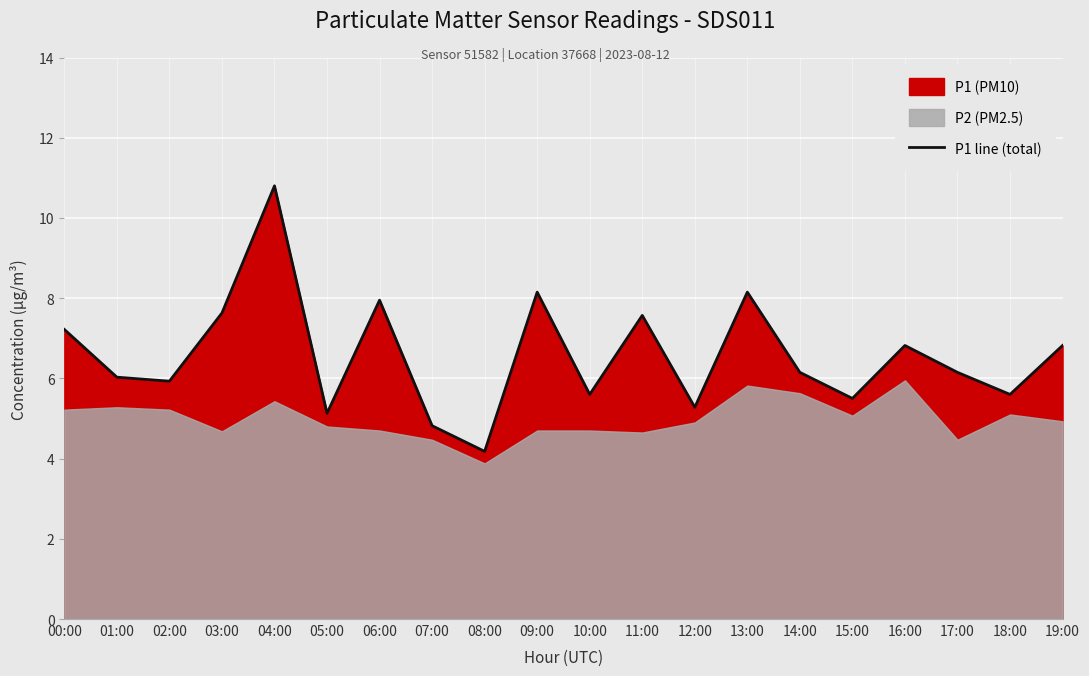

At which category does the data reach its first local peak?

04:00